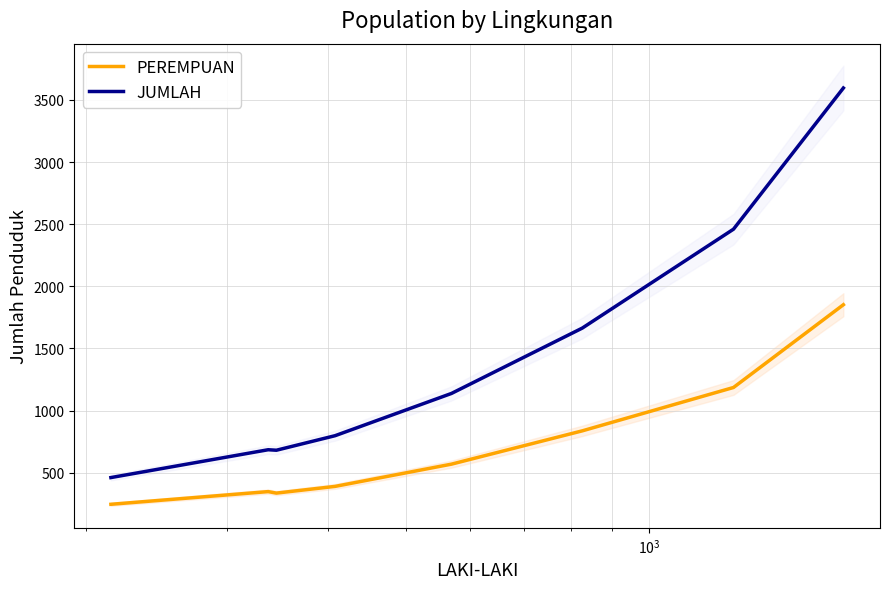

True or false: PEREMPUAN and JUMLAH cross at least once.

False